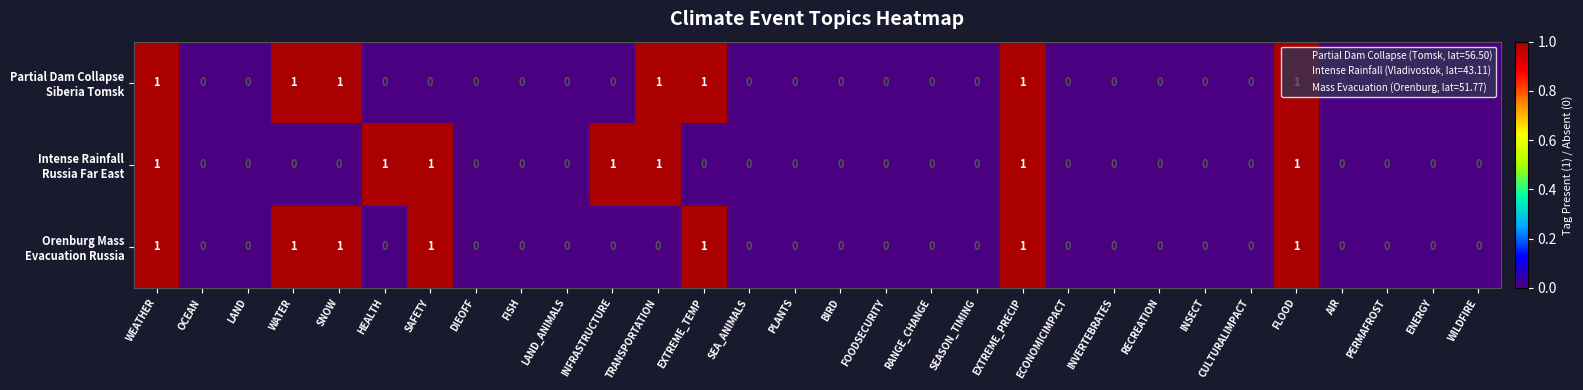

Which series changed the most between DIEOFF and RECREATION?

Partial Dam Collapse Siberia Tomsk